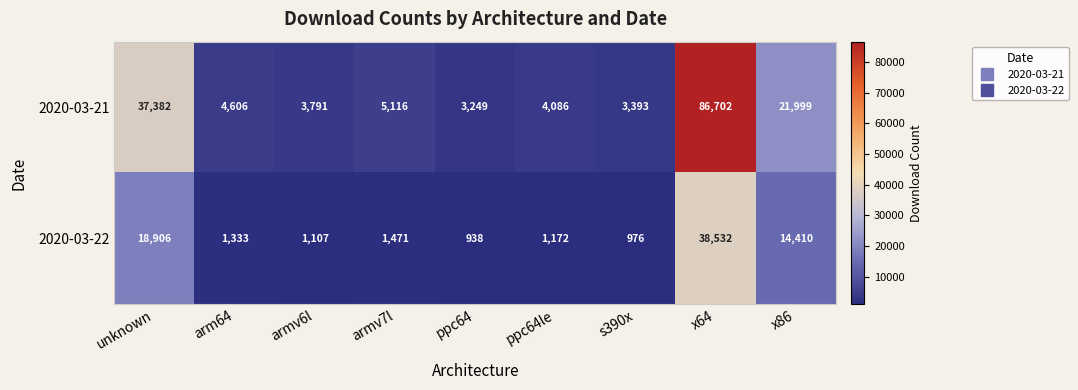

Count the number of data series in this chart.

2